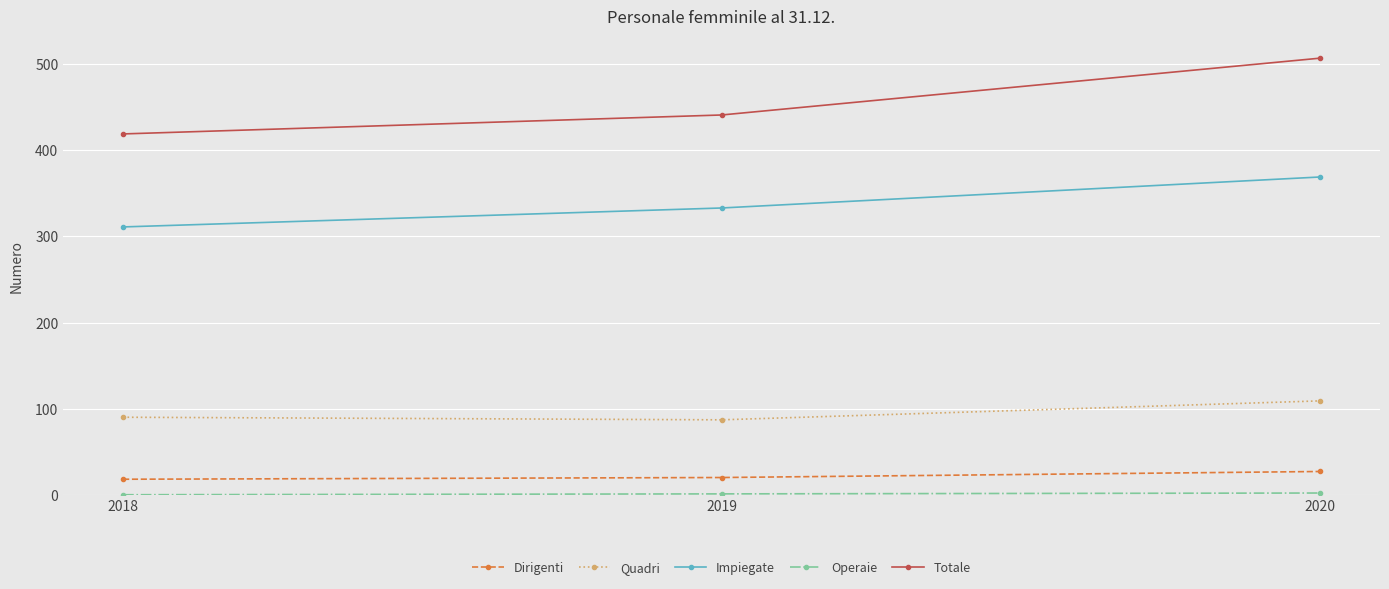

What is the value of the Dirigenti point at the 1st from the left?

18